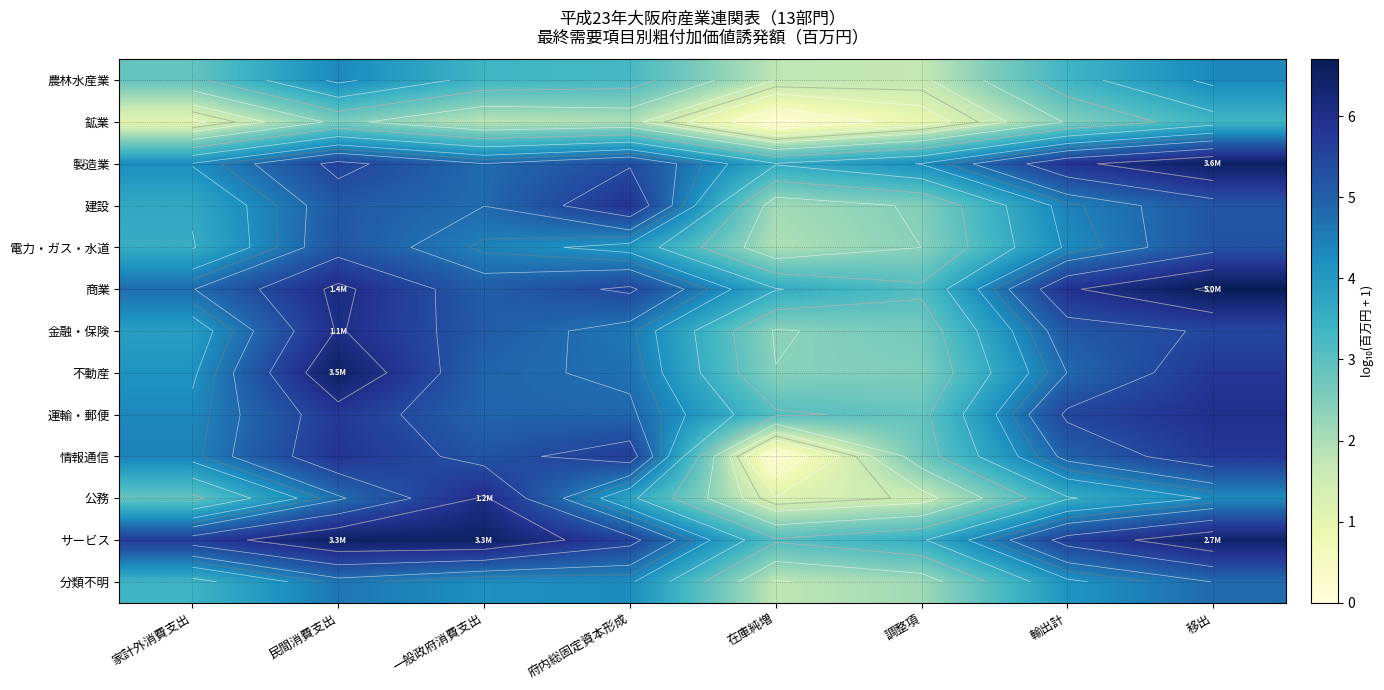

What is the difference between the maximum and minimum values in the 農林水産業 series?

2.6